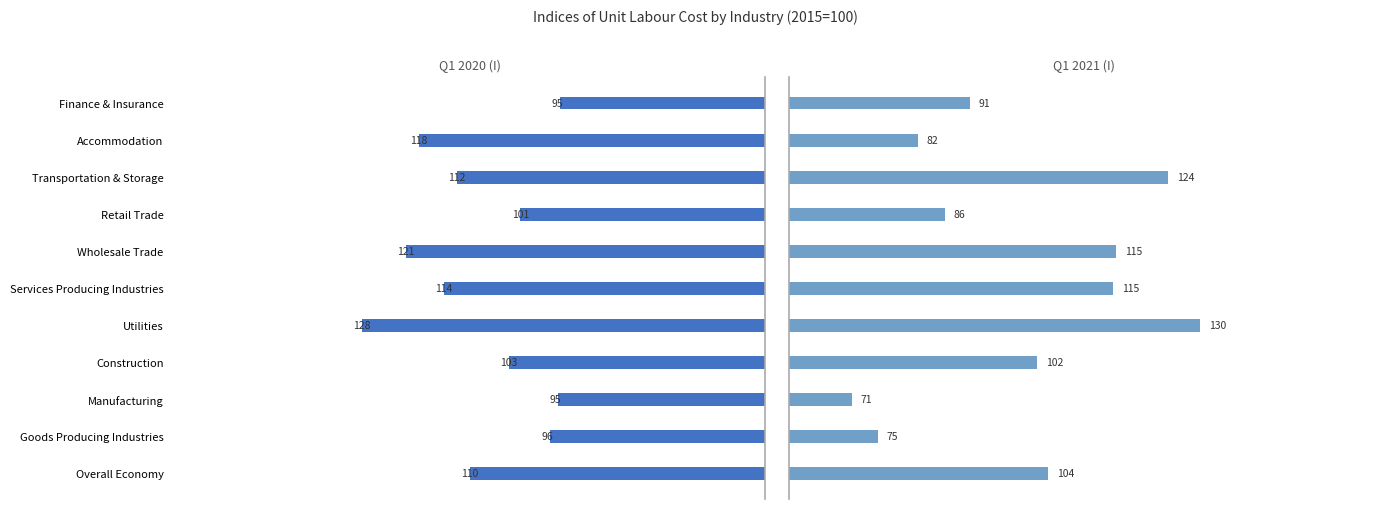

True or false: Q1 2021 (I) has a value of 134.2 at Retail Trade.

False